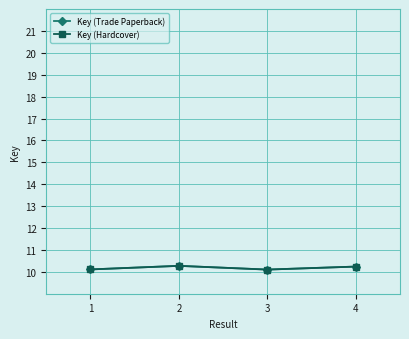

Is this an area chart (filled region under the line)?

No